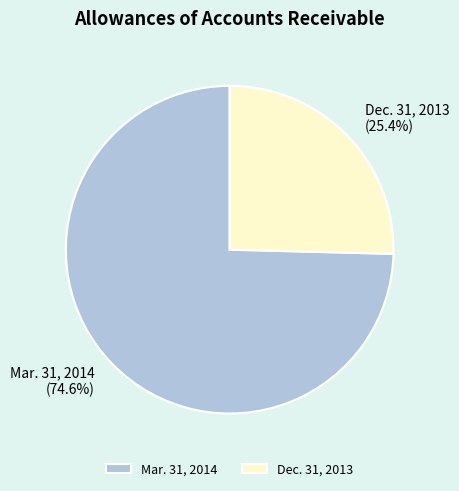

How many segments does this pie chart have?

2